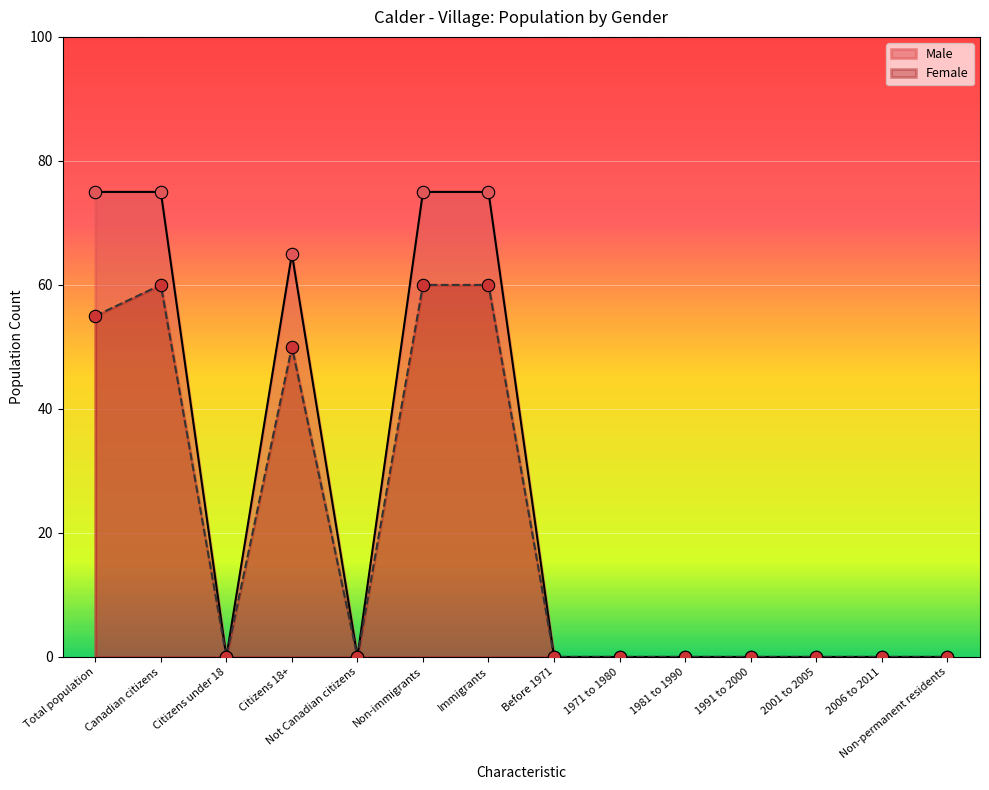

Which series has the largest Y range (max minus min)?

Male